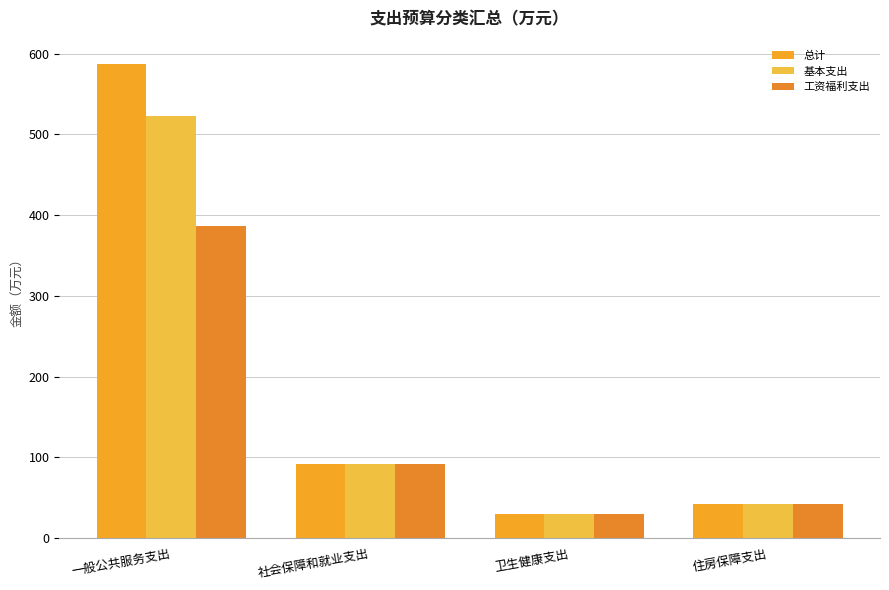

Which category has the lowest value in the 总计 series?

卫生健康支出